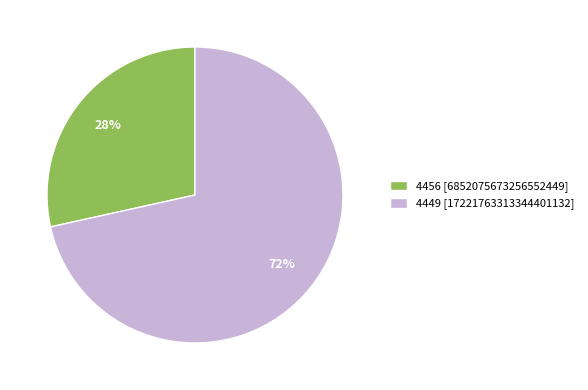

What is the ratio of the value at 4456 [6852075673256552449] to the value at 4449 [17221763313344401132]?

0.4